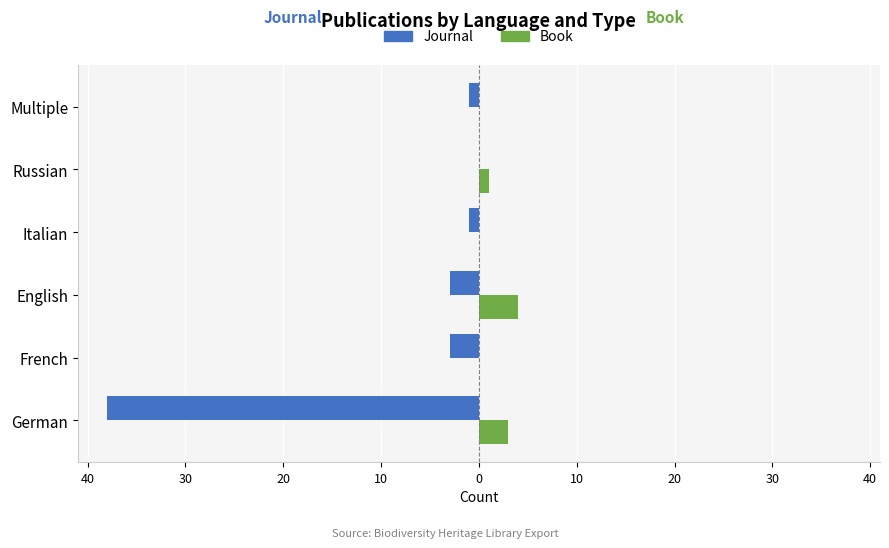

What are all the series names shown in the legend?

Journal, Book